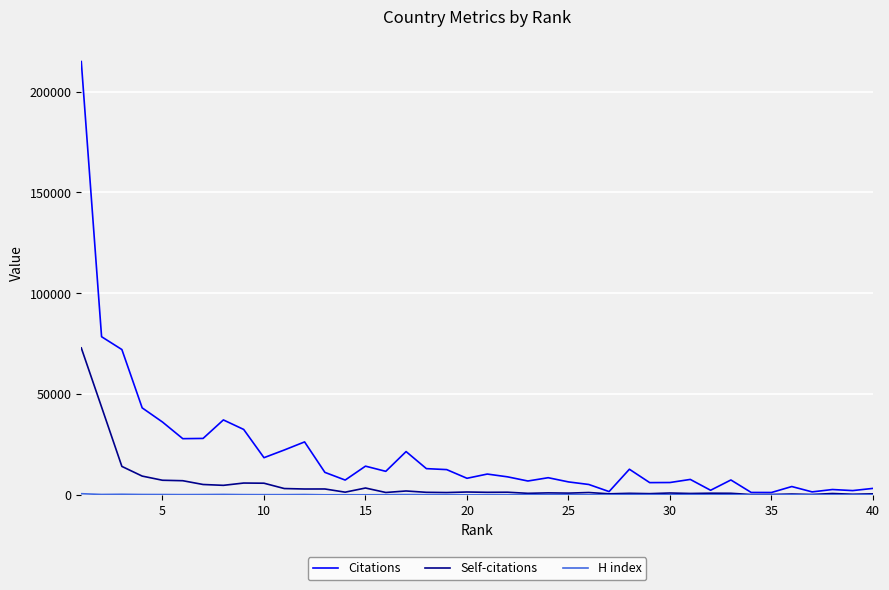

Which series has the largest total across all categories?

Citations